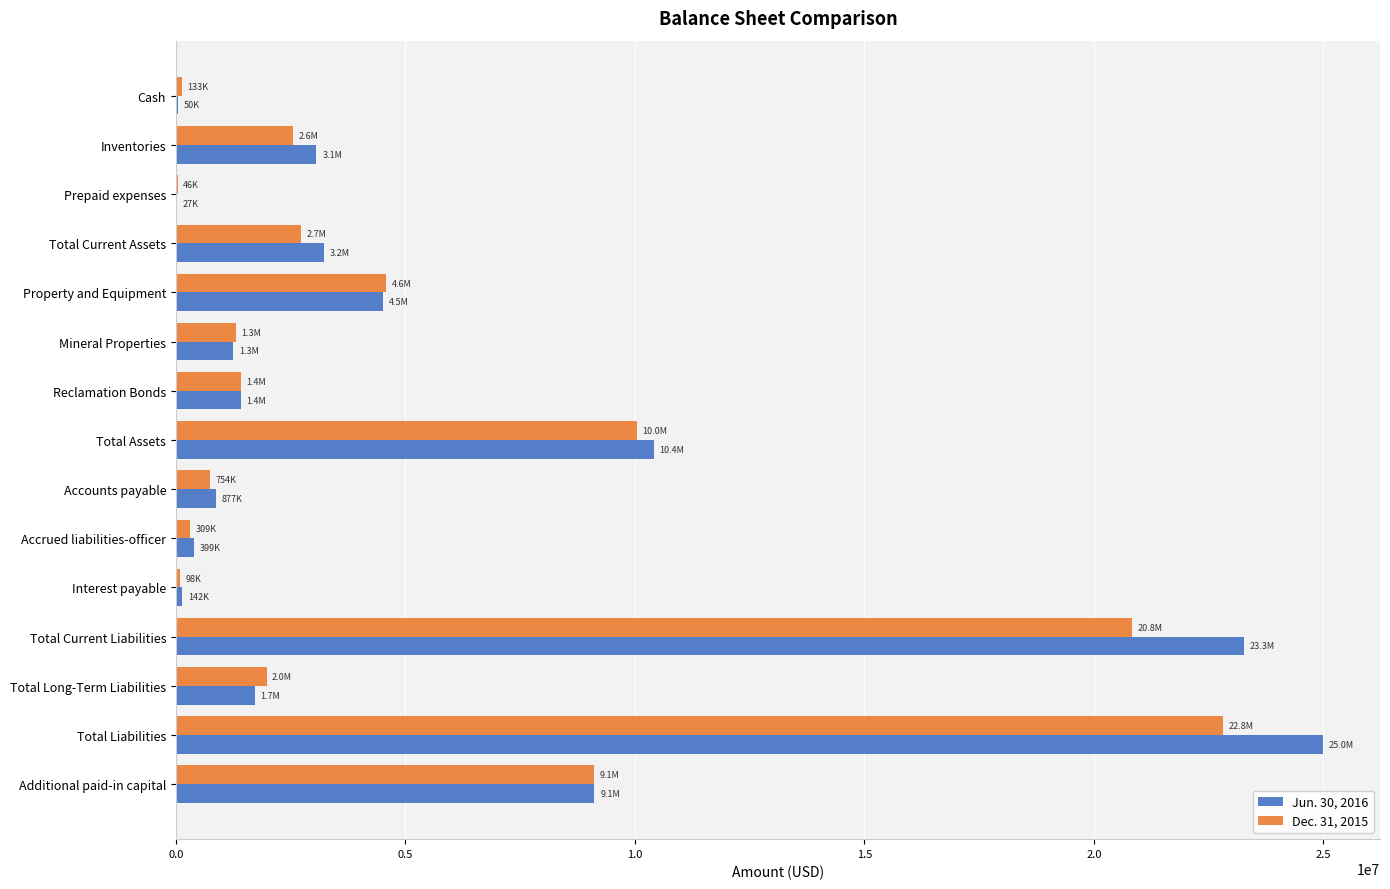

What is the maximum value shown in the chart?

24984027